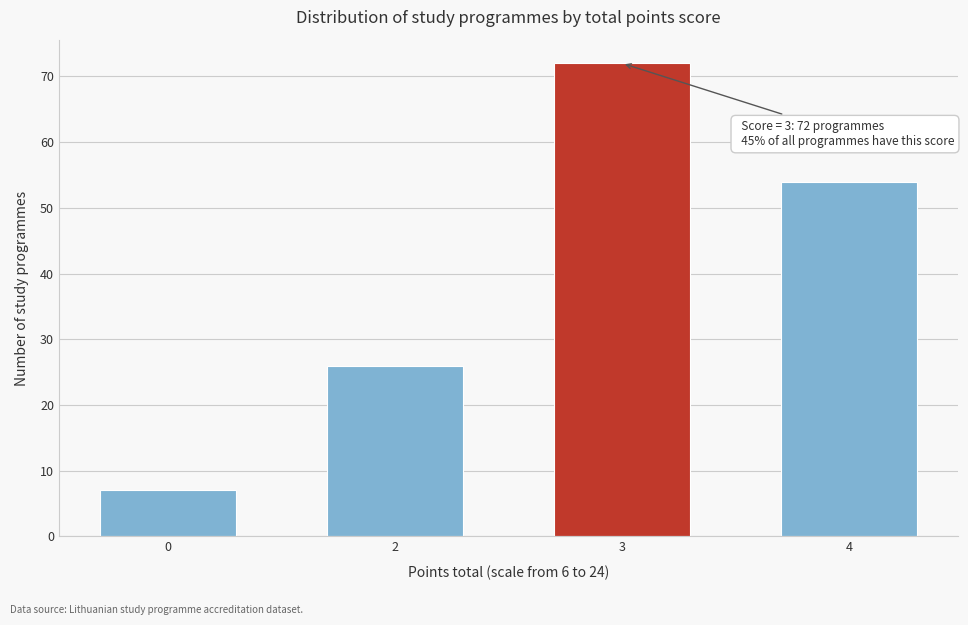

Reading left to right, extract all data points from this chart.

0=7	2=26	3=72	4=54